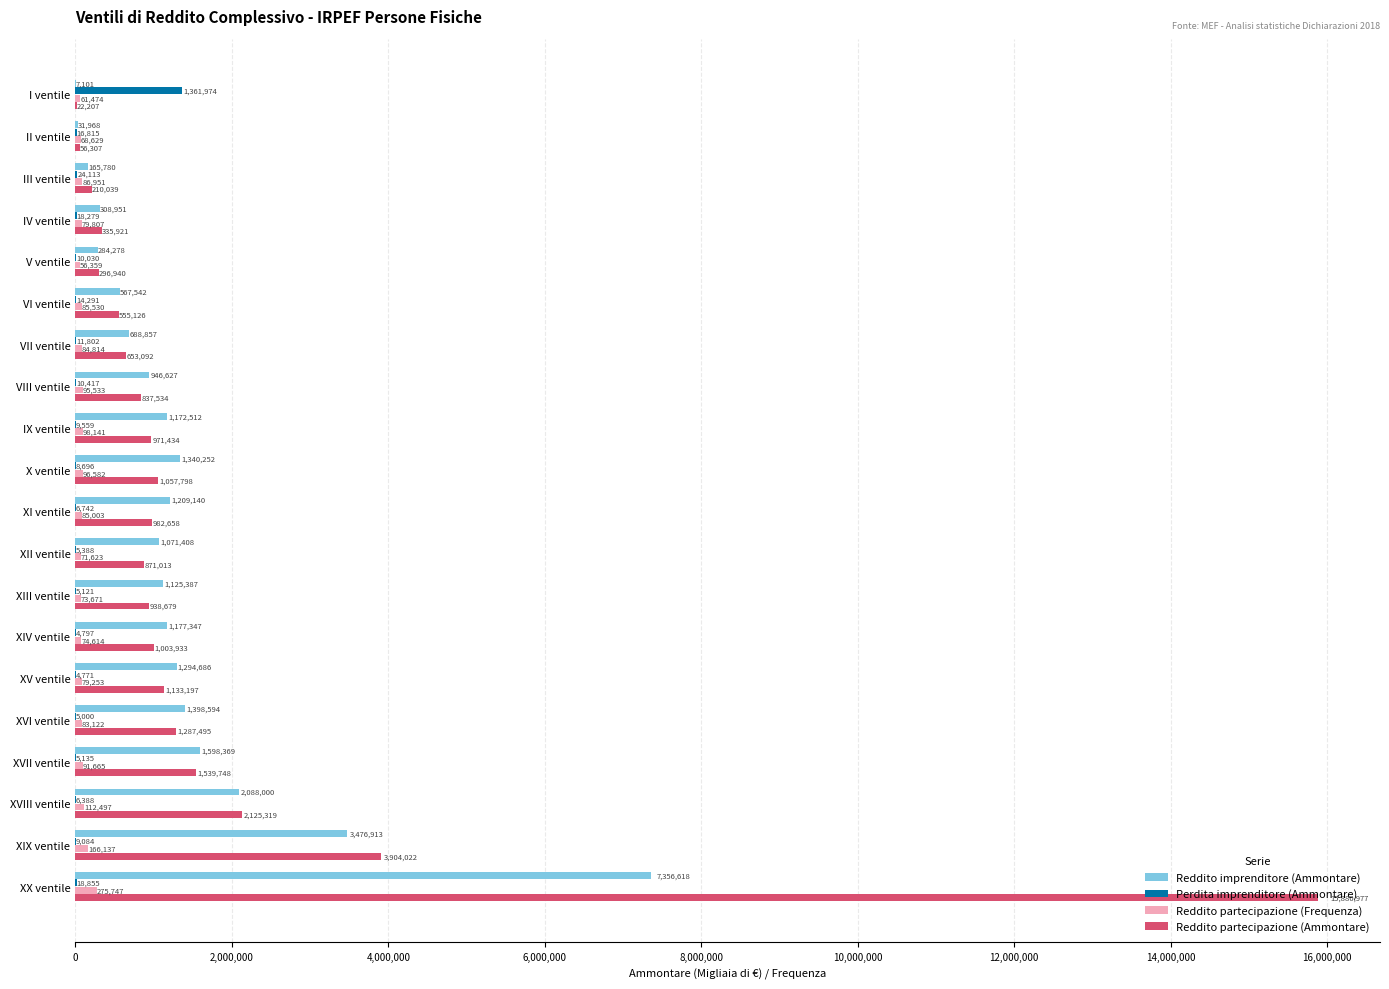

Read the Reddito partecipazione (Frequenza) value at IV ventile, to the nearest 50.

79800